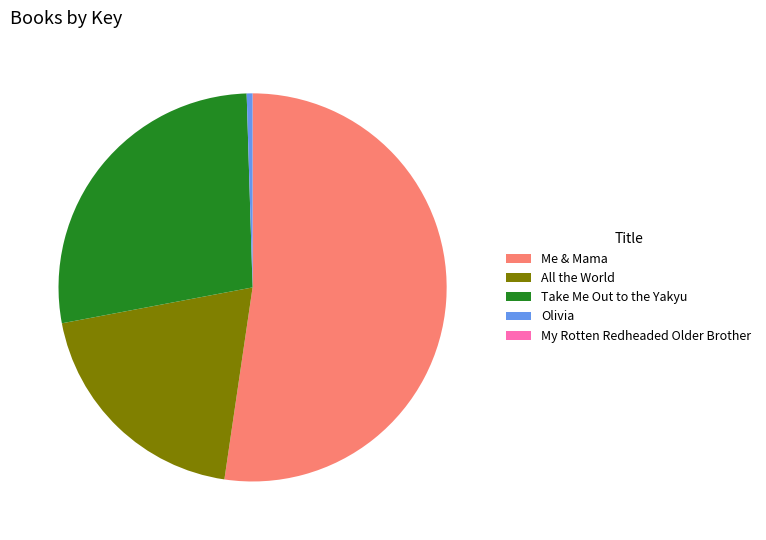

Is there any slice that represents more than half of the pie?

Yes